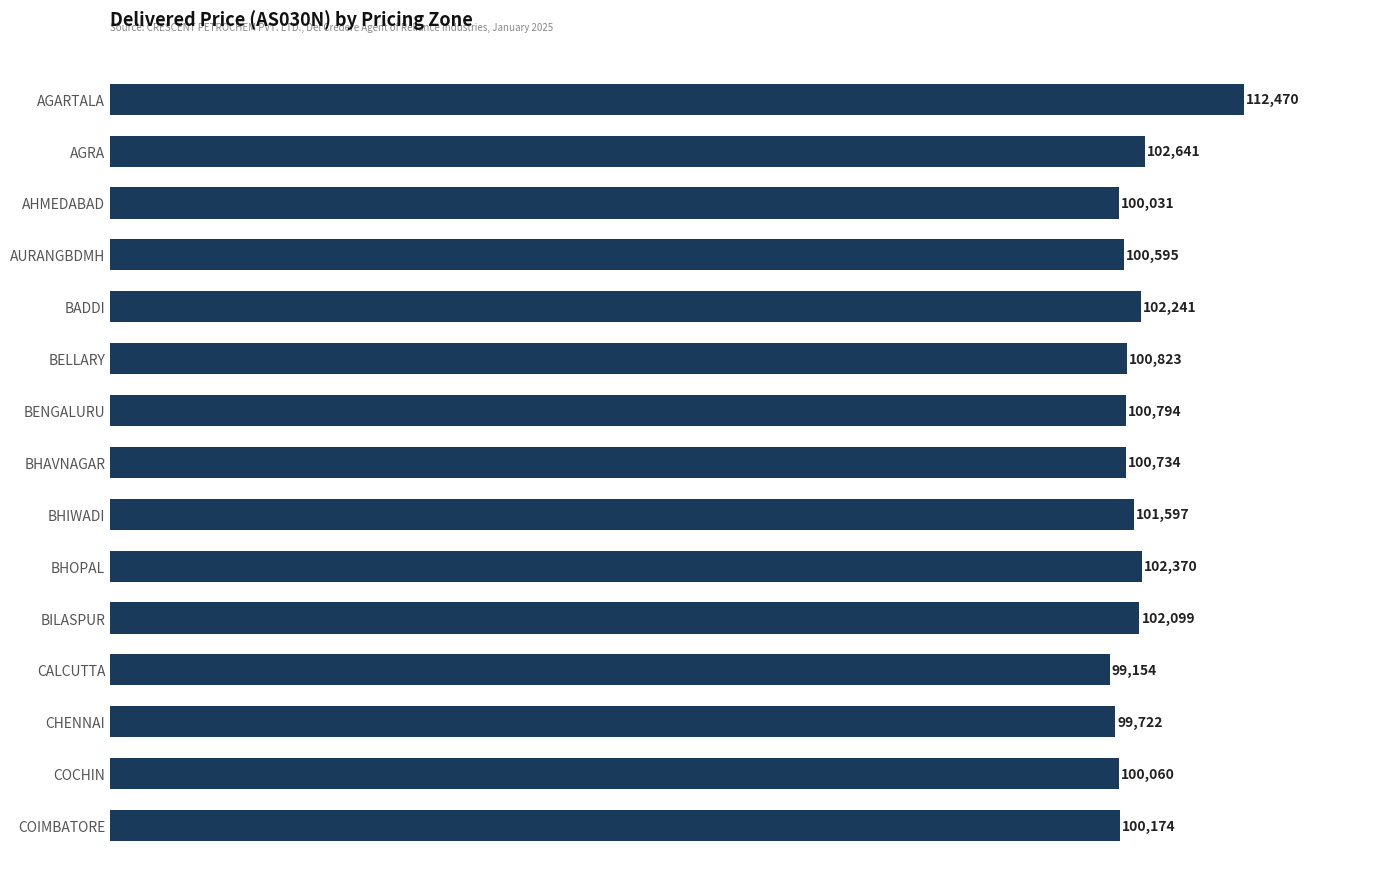

Reading top to bottom, list all the values displayed in this chart.

112470	102641	100031	100595	102241	100823	100794	100734	101597	102370	102099	99154	99722	100060	100174